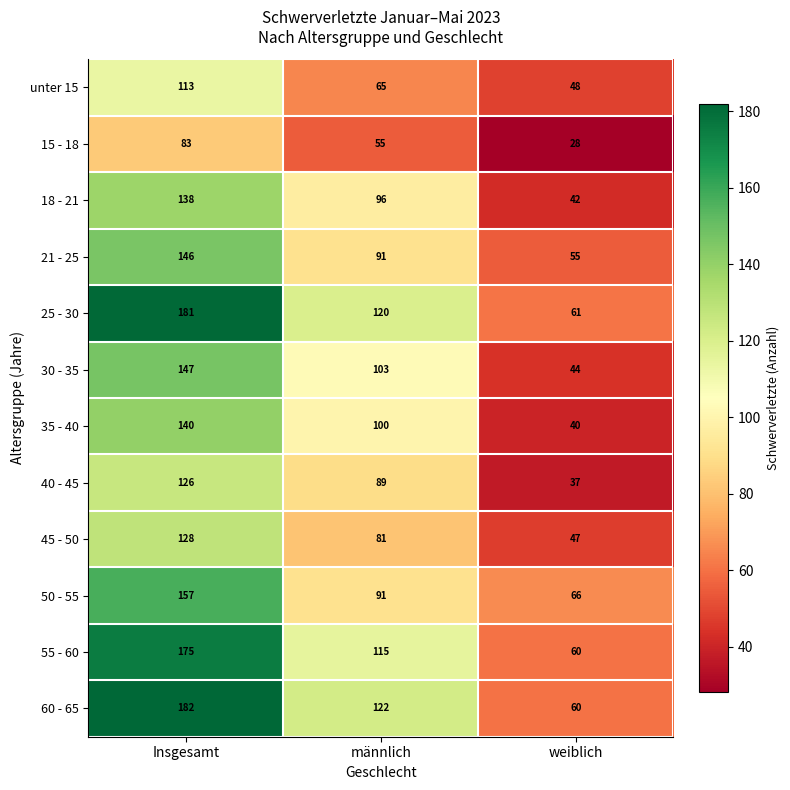

List the labels in order of 21 - 25 value, largest first.

Insgesamt, männlich, weiblich